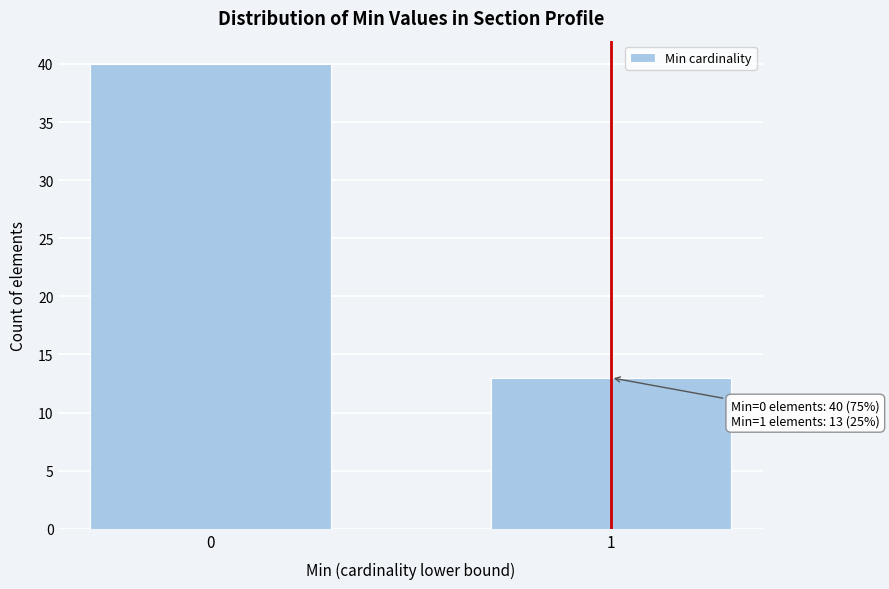

Reading left to right, what are all the values shown in this chart?

0=40	1=13